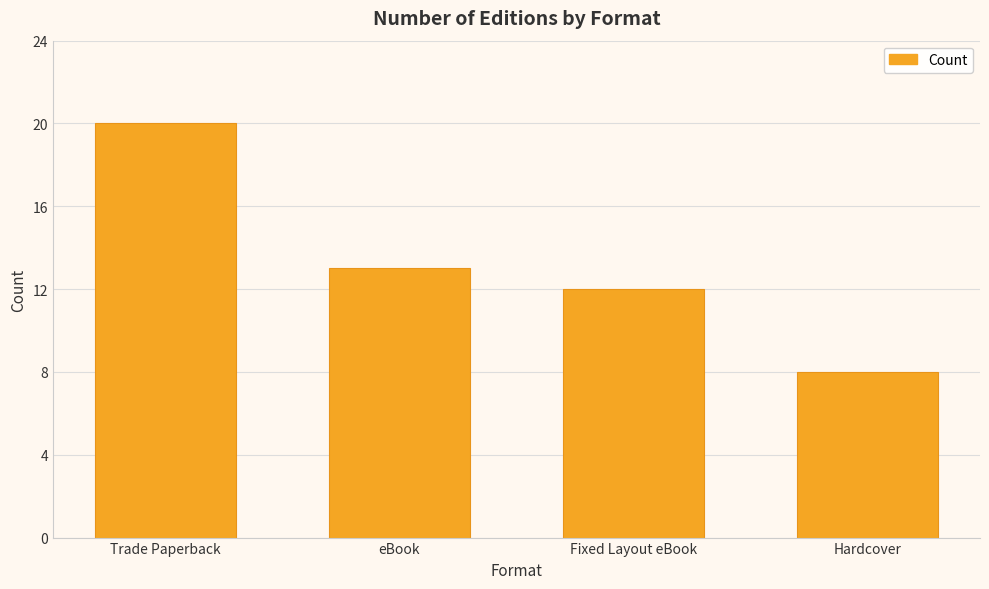

What position from the left is eBook?

2